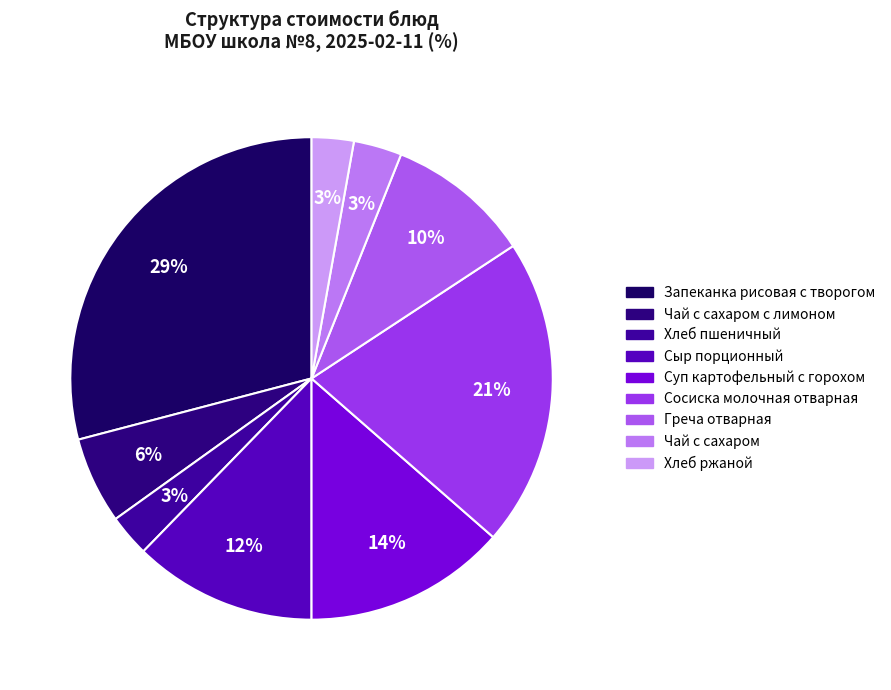

Which slice is the smallest?

Хлеб пшеничный